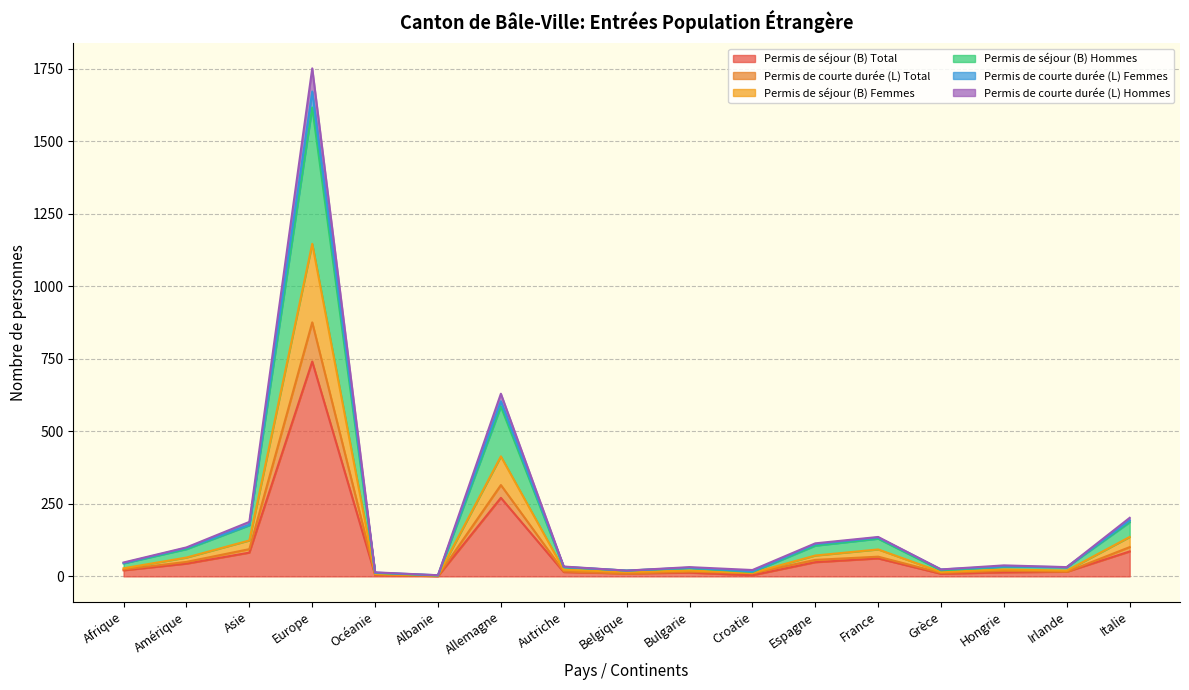

What position from the left is Grèce?

14